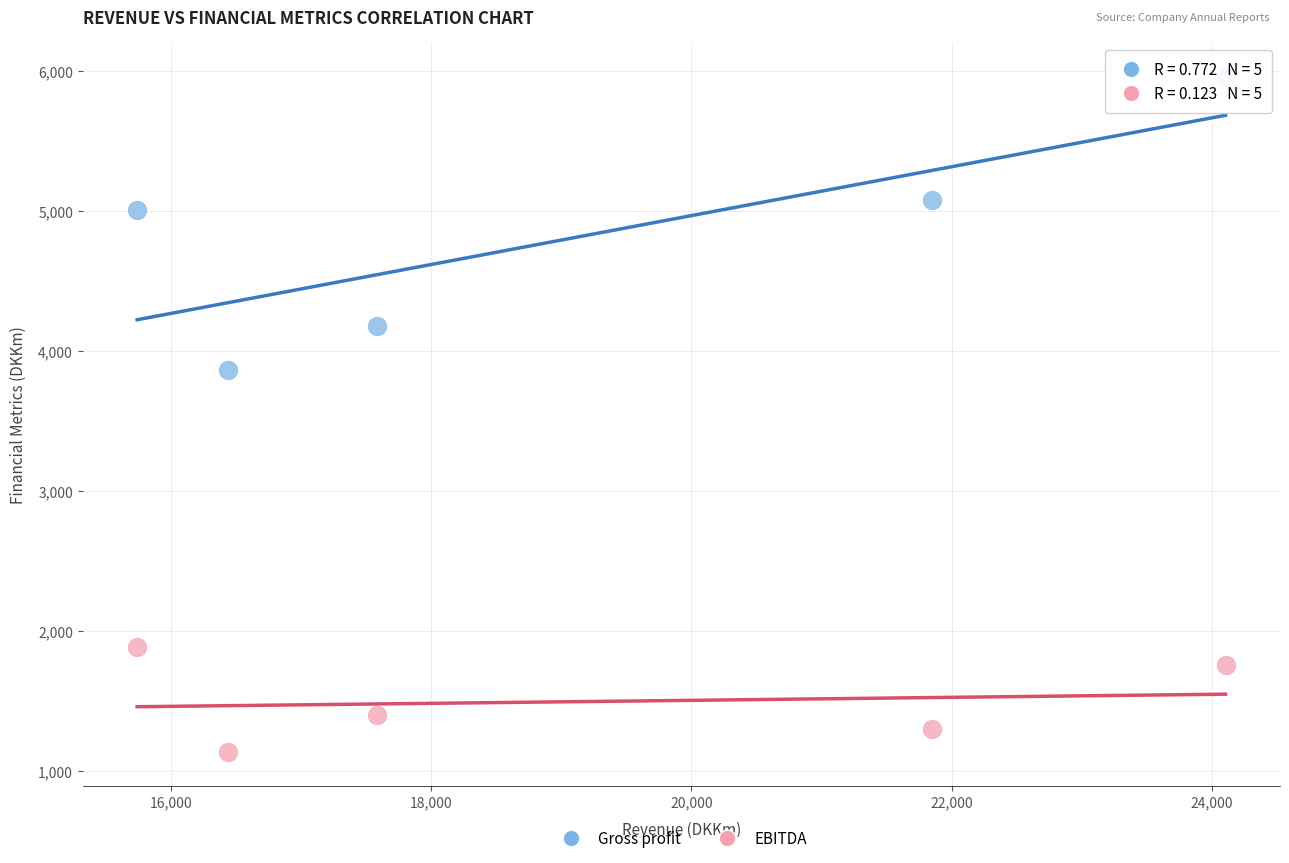

What are all the series names shown in the legend?

Gross profit, EBITDA